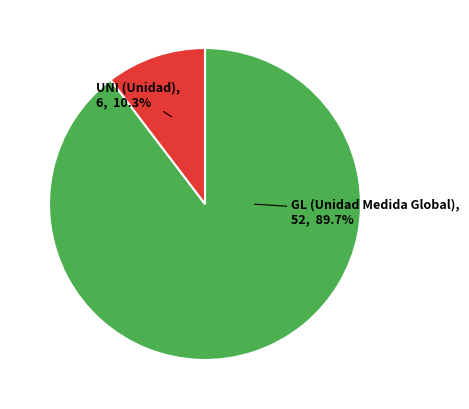

To the nearest percent, what is the average slice percentage?

50%